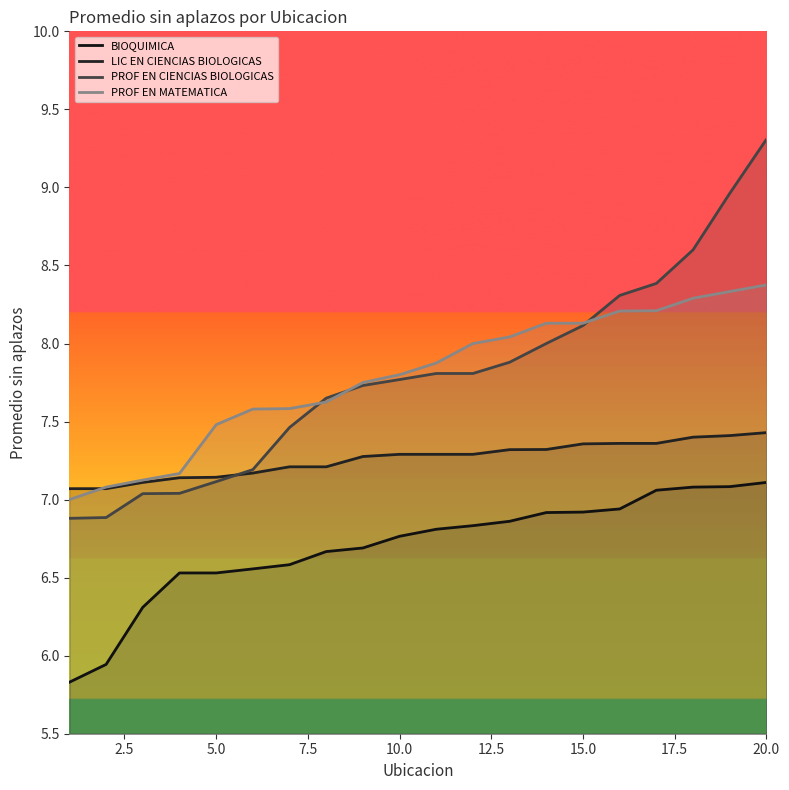

What is the difference between the maximum and minimum values in the PROF EN CIENCIAS BIOLOGICAS series?

2.4